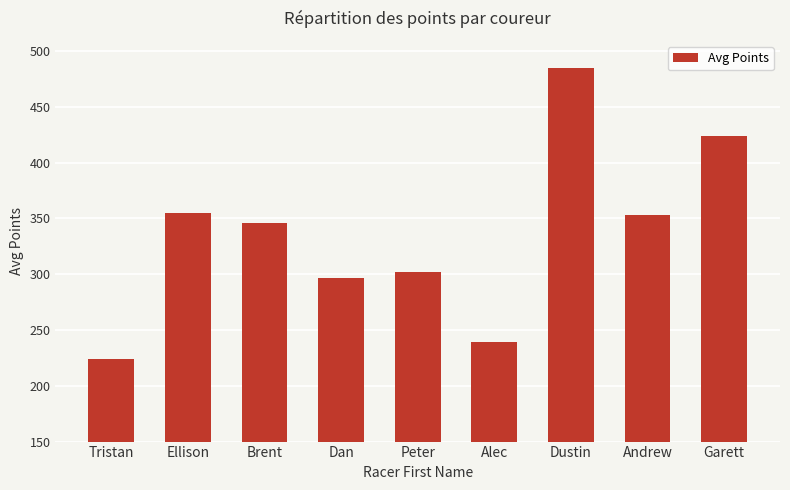

What is the label of the 3rd bar from the right?

Dustin